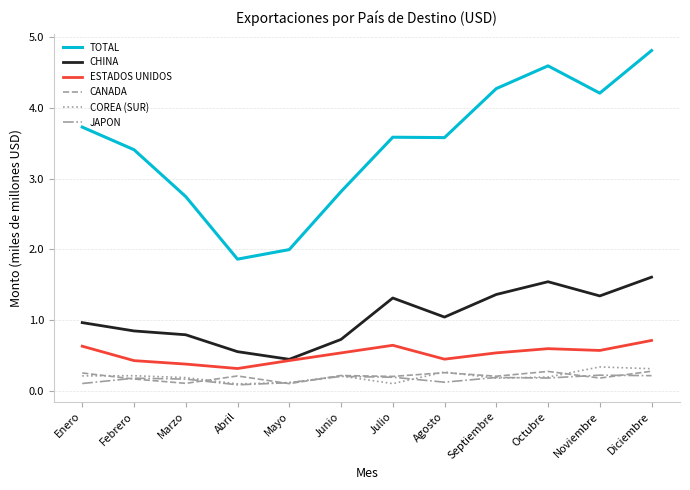

How many lines are shown in the chart?

6